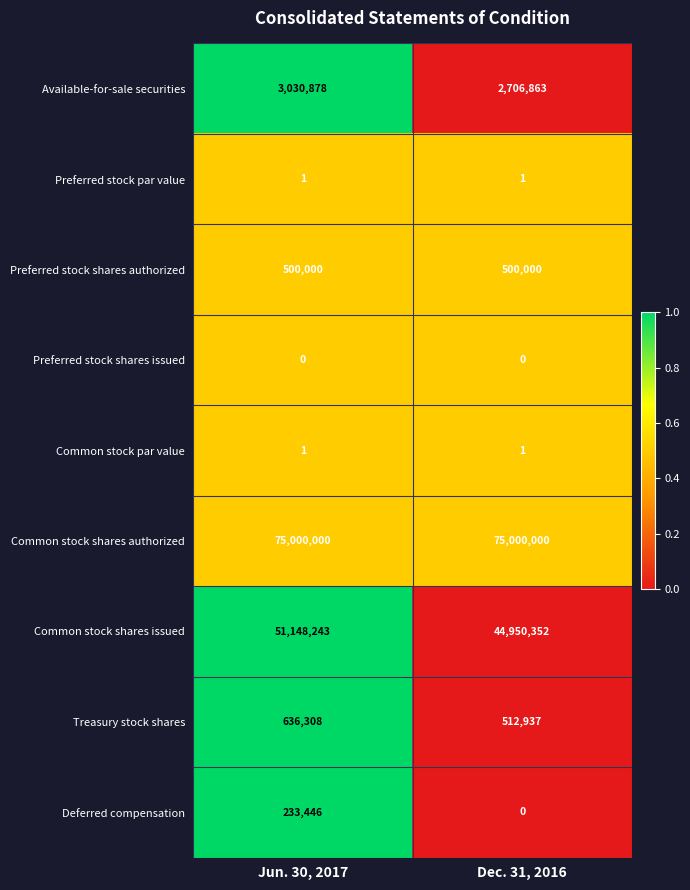

What is the difference between the highest and lowest values at Jun. 30, 2017?

75000000